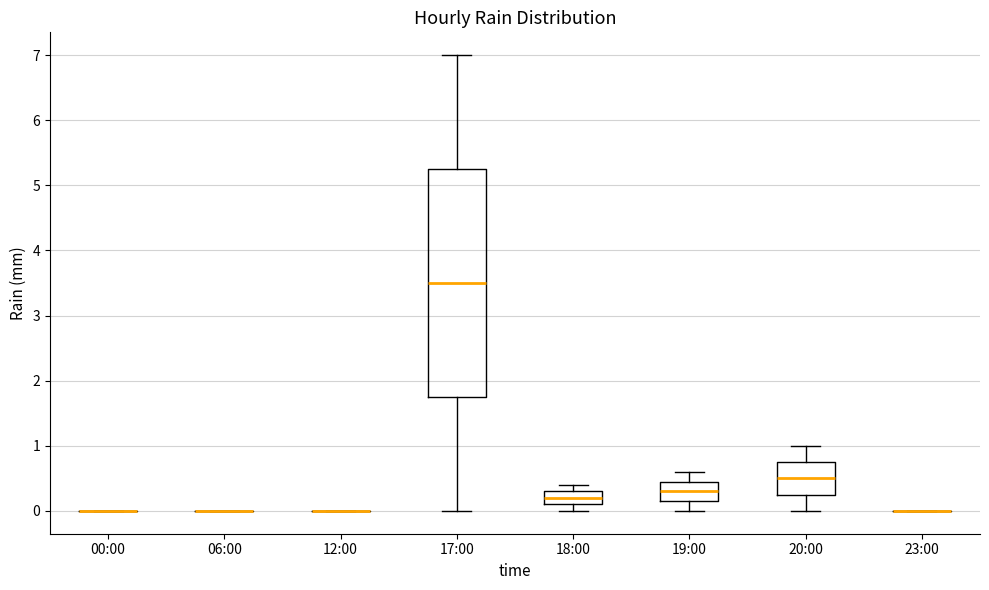

Reading left to right, read every box against the y-axis: the position of its median line, the range the box covers, and the ends of its whiskers. The values are not printed on the chart, so give them approximately, as read against the axis.

00:00: box collapsed to a line at 0.0, whiskers 0.0 to 0.0
06:00: box collapsed to a line at 0.0, whiskers 0.0 to 0.0
12:00: box collapsed to a line at 0.0, whiskers 0.0 to 0.0
17:00: median 3.5, box 1.8 to 5.3, whiskers 0.0 to 7.0
18:00: median 0.2, box 0.1 to 0.3, whiskers 0.0 to 0.4
19:00: median 0.3, box 0.2 to 0.5, whiskers 0.0 to 0.6
20:00: median 0.5, box 0.3 to 0.8, whiskers 0.0 to 1.0
23:00: box collapsed to a line at 0.0, whiskers 0.0 to 0.0